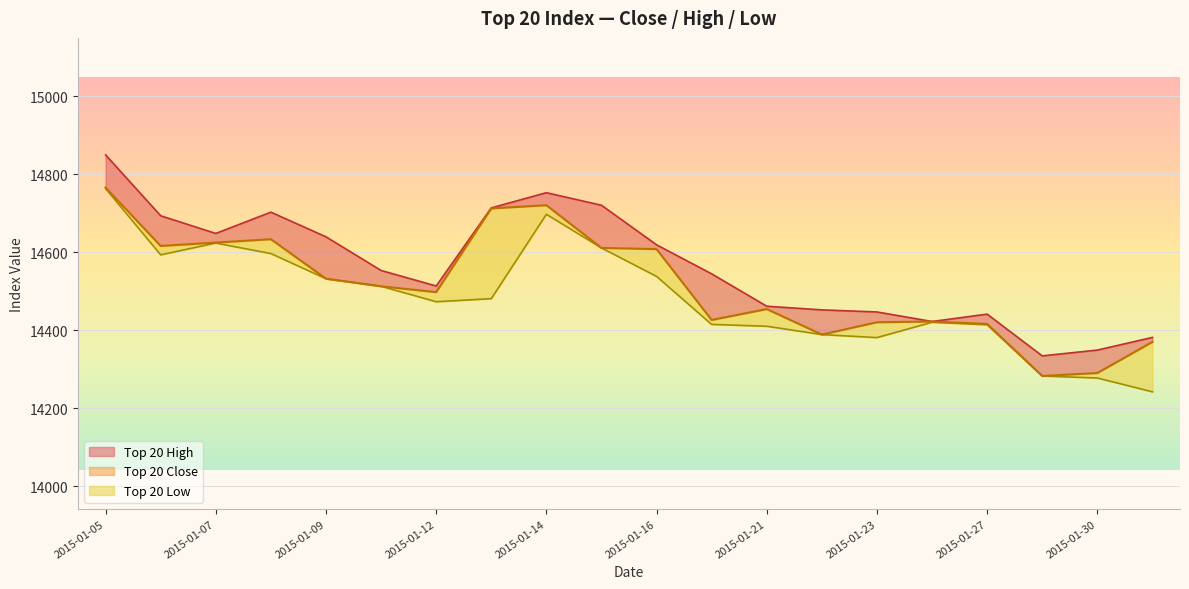

True or false: Top 20 Close and Top 20 Low intersect in this chart.

False